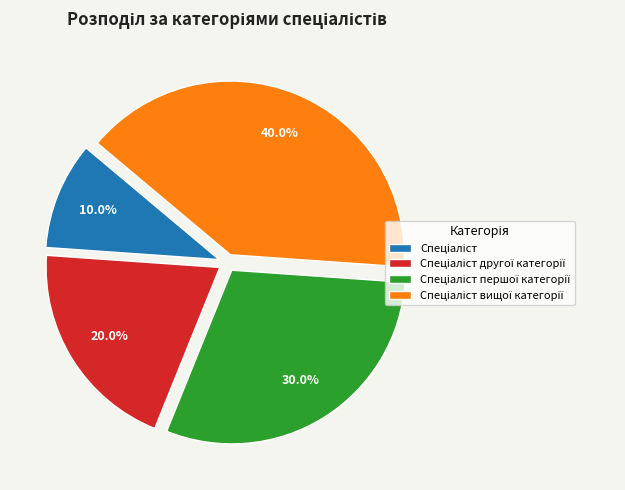

Is there a majority slice in this chart?

No